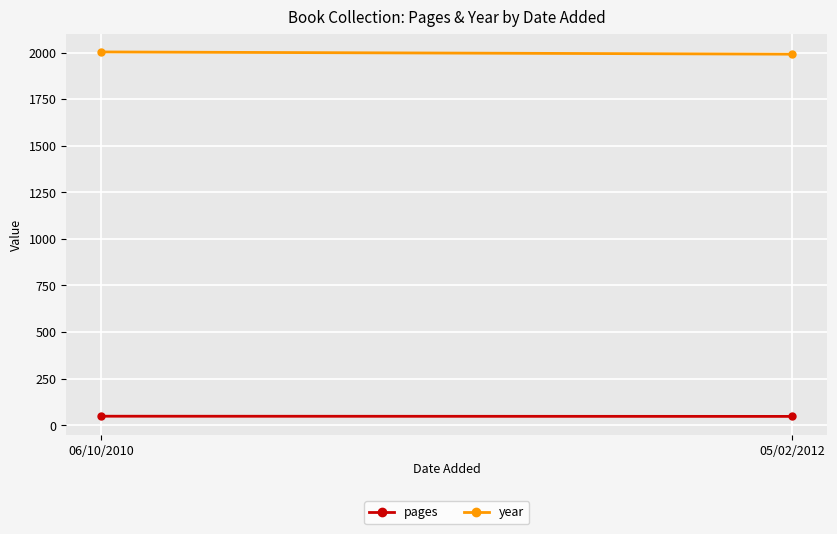

What is the sum of all pages values?

95